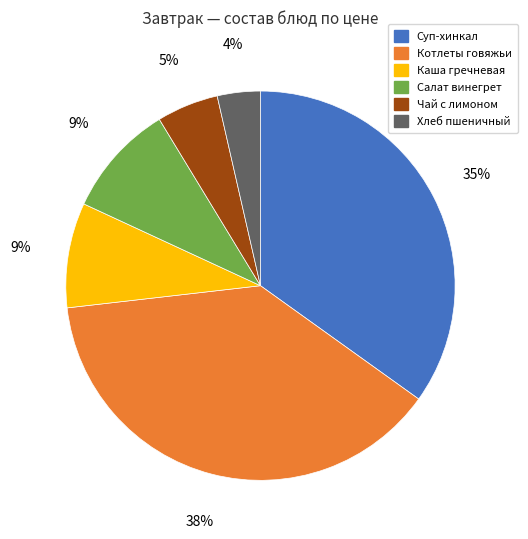

To the nearest percent, what is the combined percentage of Суп-хинкал and Чай с лимоном?

40%